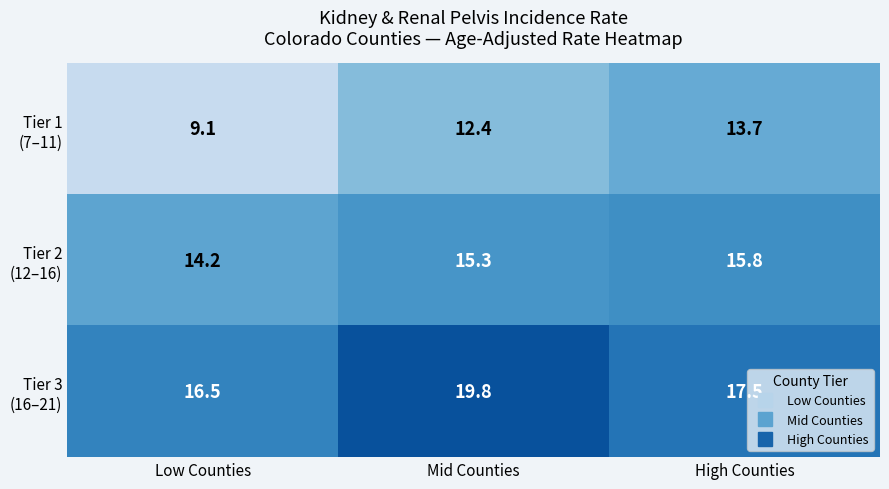

At how many categories does at least one series exceed 9?

3